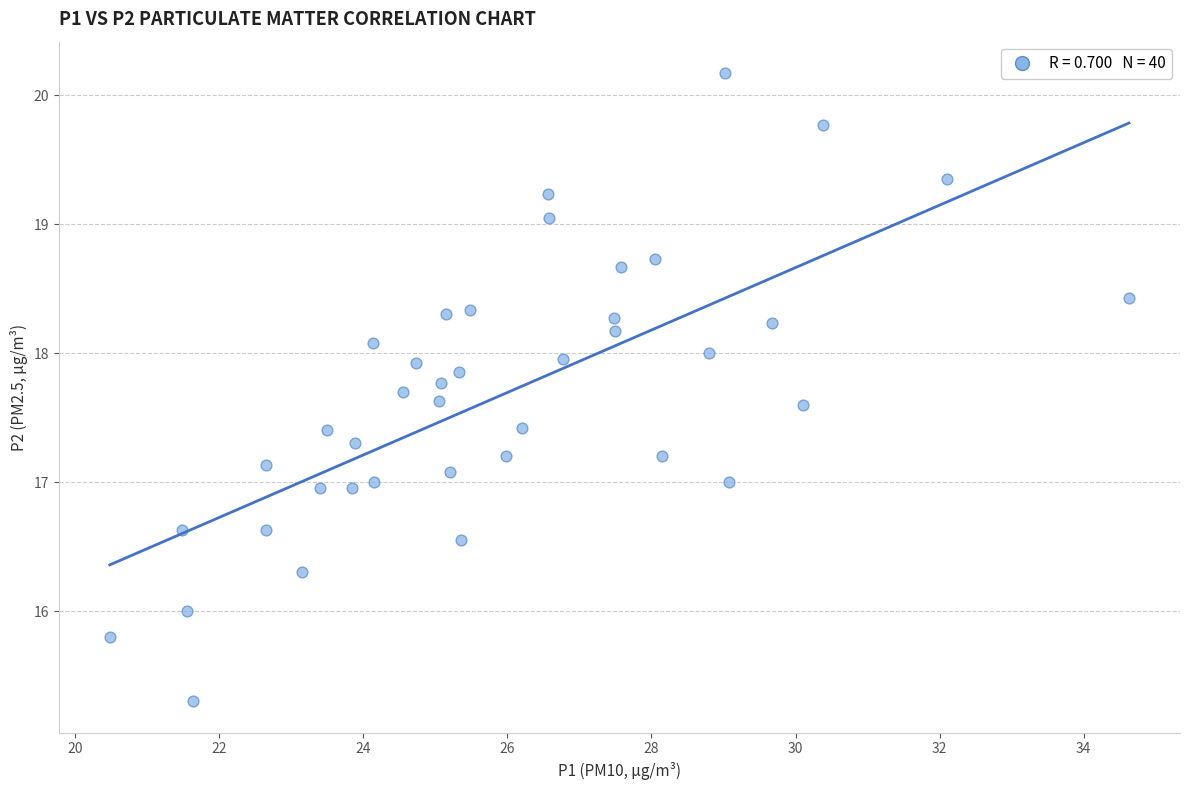

What is the range of X values (max minus min)?

14.2